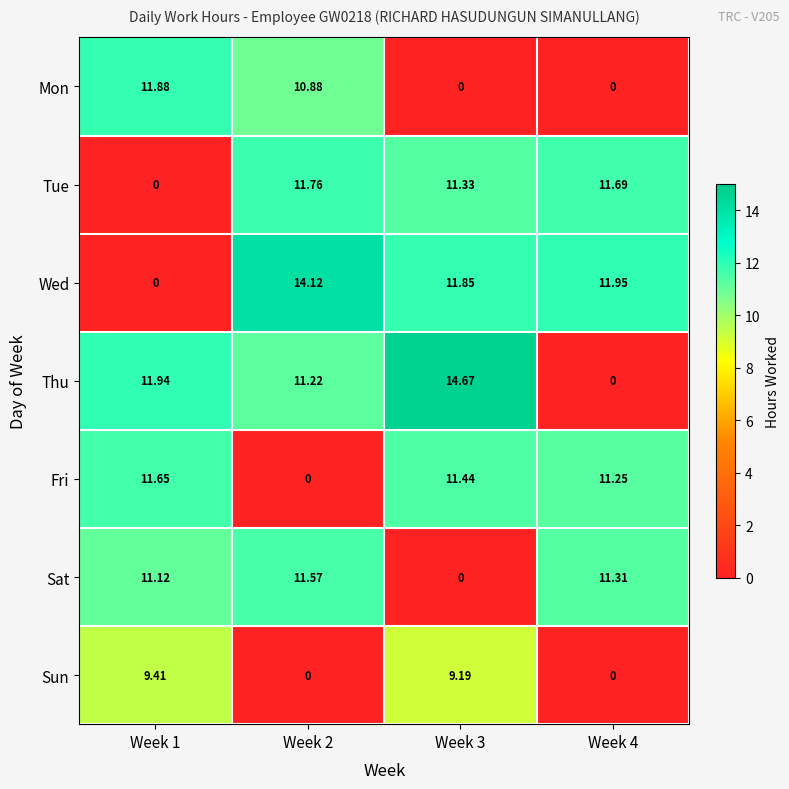

Which series has the largest total across all categories?

Wed